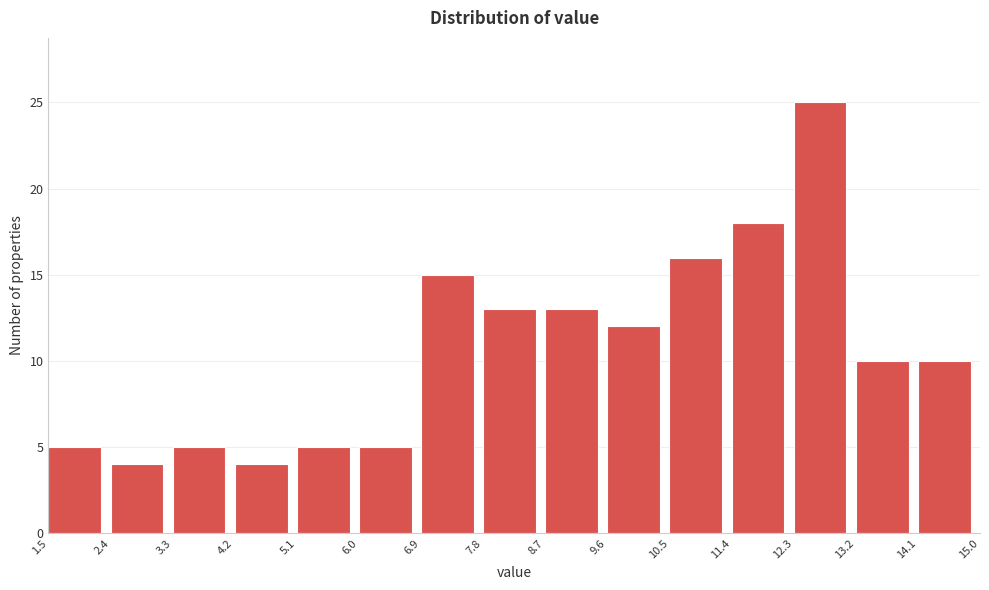

Reading left to right, transcribe this chart: for each bar, give the range it covers on the x-axis and its height. The values are not printed on the chart, so give them approximately, as read against the axis.

1.5 to 2.4: 5
2.4 to 3.3: 4
3.3 to 4.2: 5
4.2 to 5.1: 4
5.1 to 6.0: 5
6.0 to 6.9: 5
6.9 to 7.8: 15
7.8 to 8.7: 13
8.7 to 9.6: 13
9.6 to 10.5: 12
10.5 to 11.4: 16
11.4 to 12.3: 18
12.3 to 13.2: 25
13.2 to 14.1: 10
14.1 to 15.0: 10